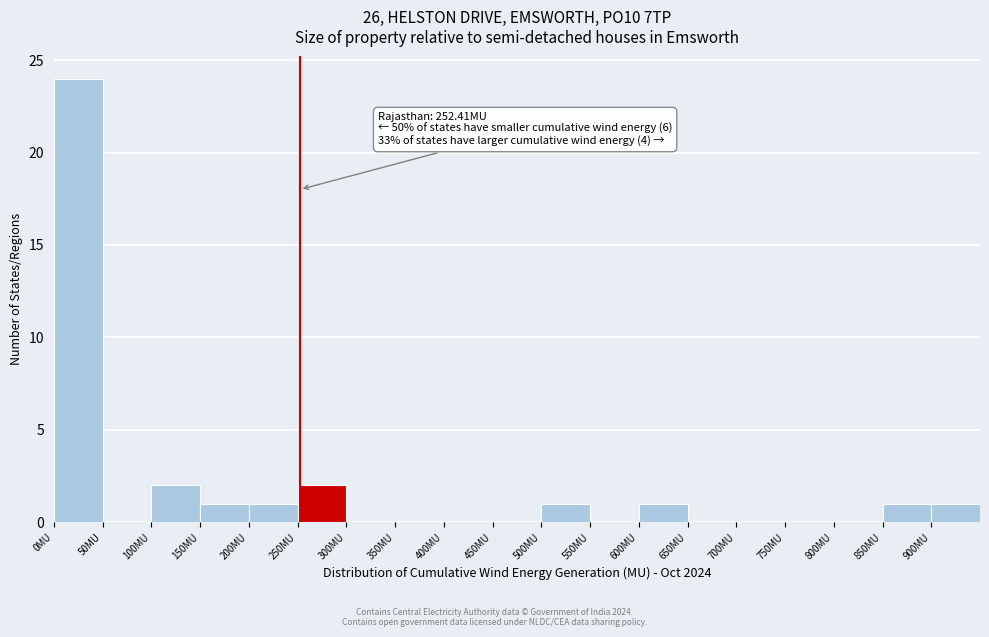

Which range on the x-axis has the tallest bar?

0 to 50